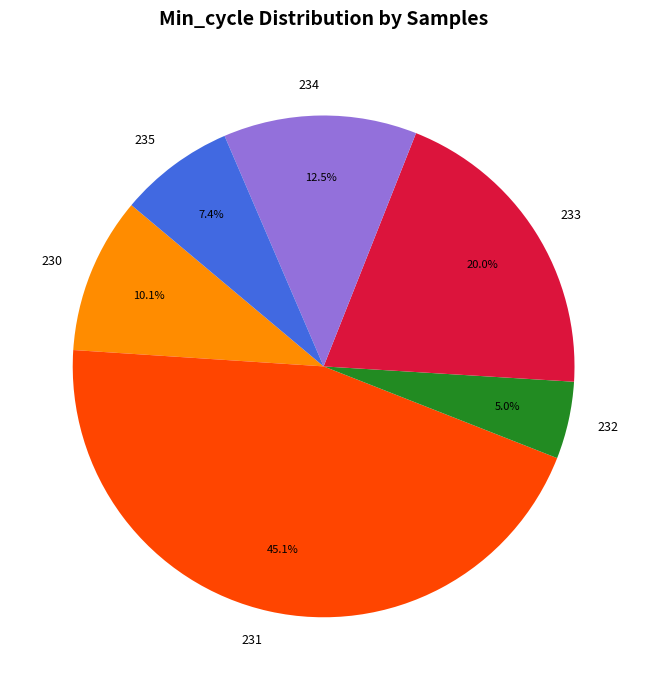

Is 234 the majority of the pie?

No